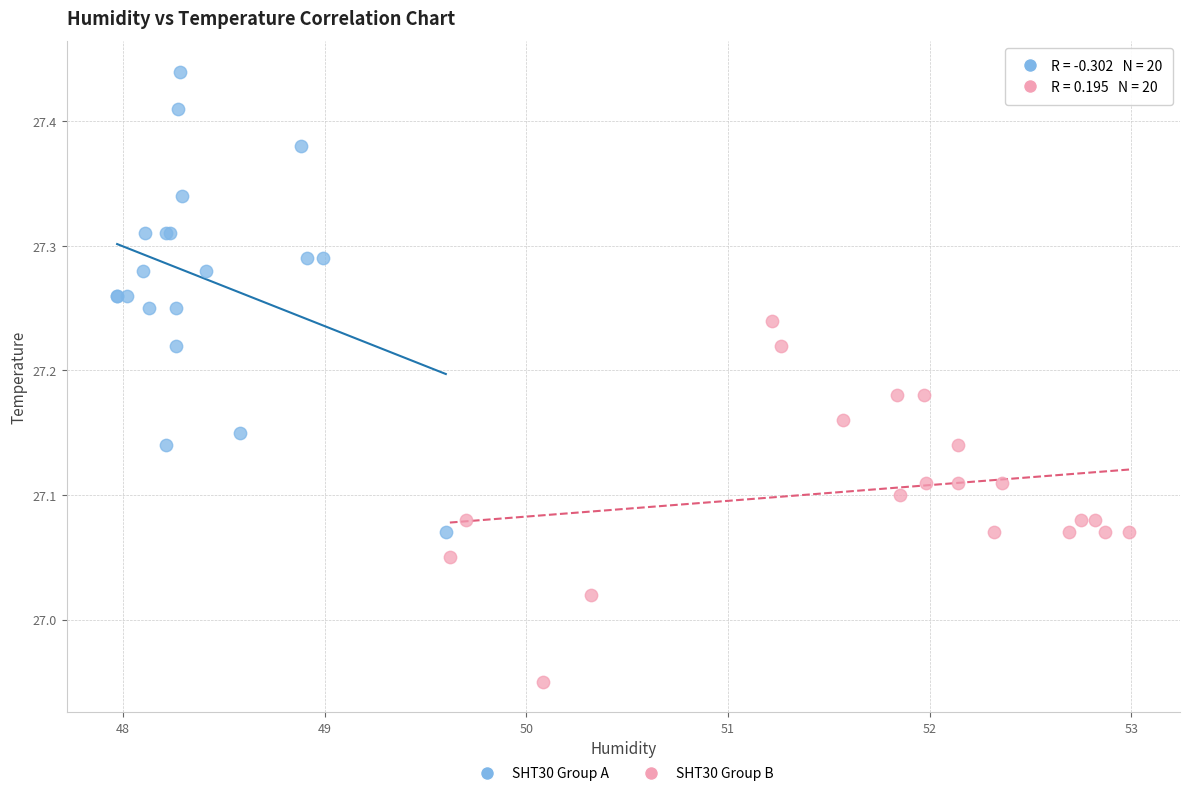

Which series contains the highest Y value?

SHT30 Group A